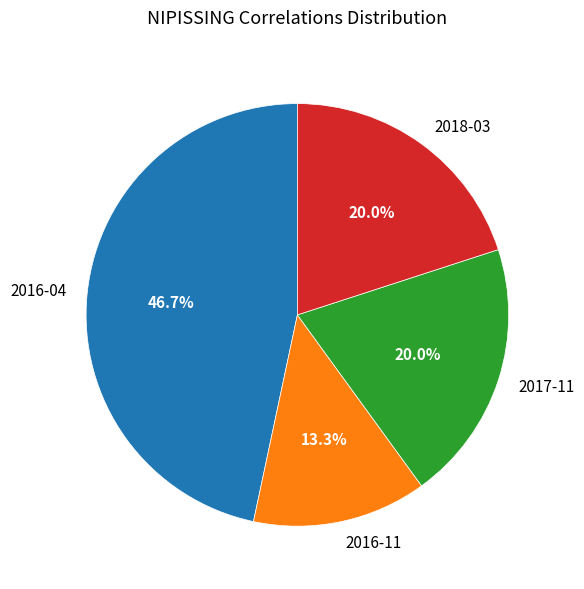

Is it true that 2018-03 is 20% of the pie?

True